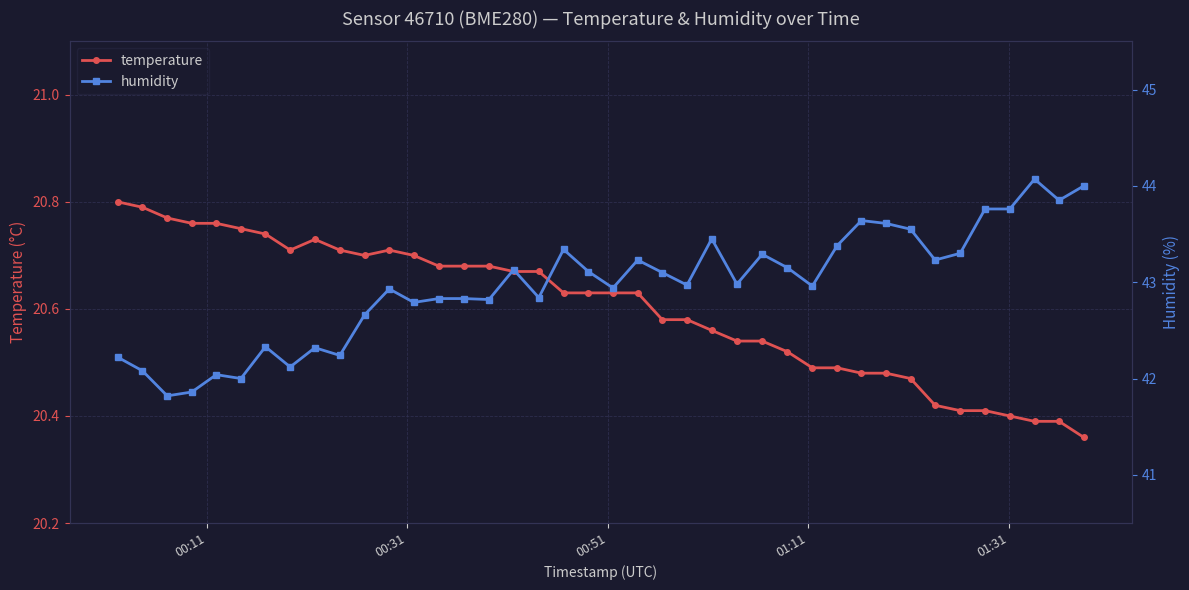

What are all the series names shown in the legend?

temperature, humidity